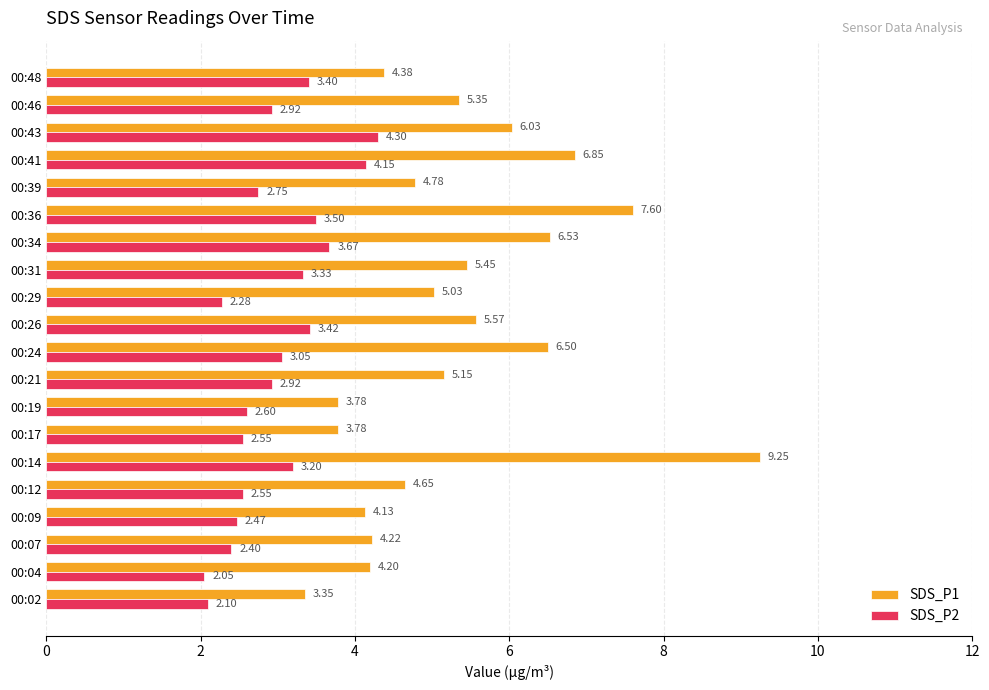

Which series has the largest range (max minus min)?

SDS_P1